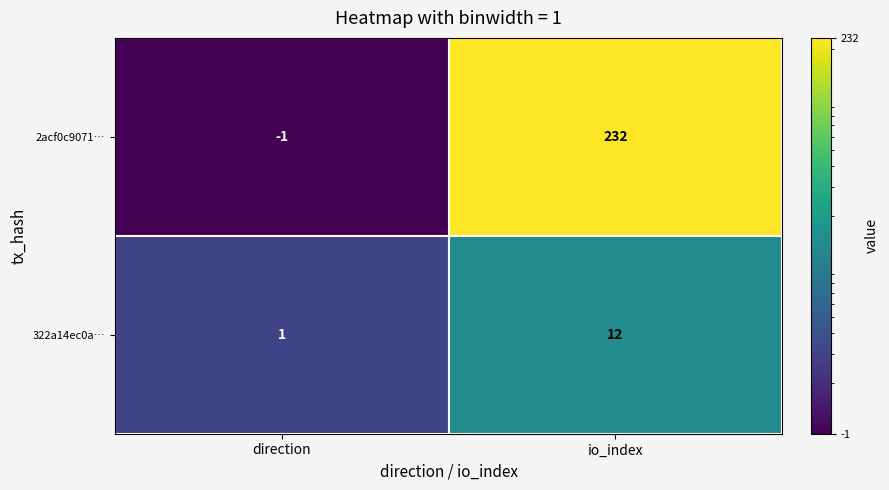

Reading left to right, extract all data points from this chart.

2acf0c9071…: direction=-1	io_index=232
322a14ec0a…: direction=1	io_index=12